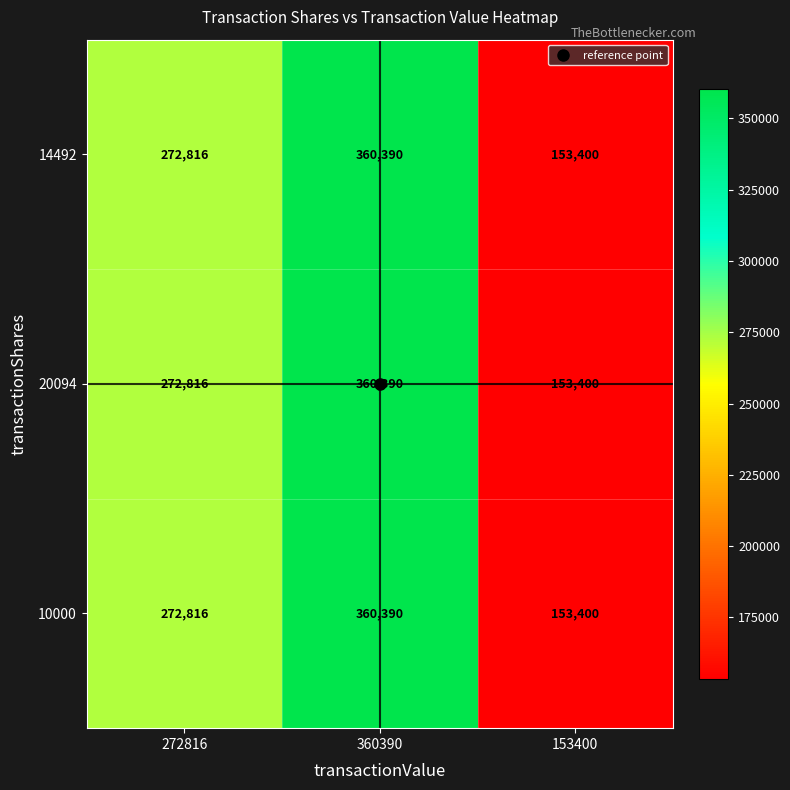

At which category is the sum across all series the highest?

360390